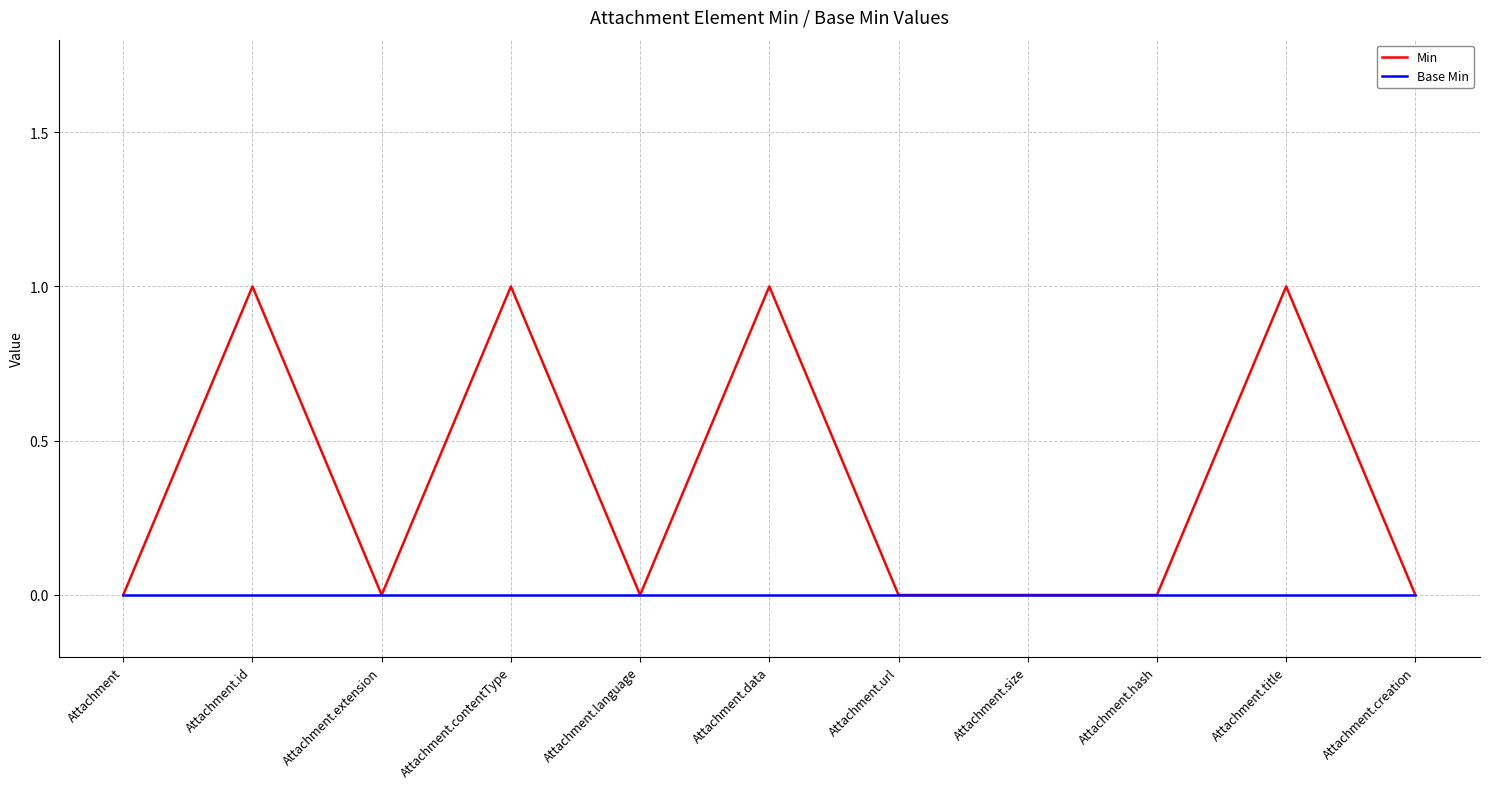

What is the spread (max minus min) of values at Attachment.data?

1